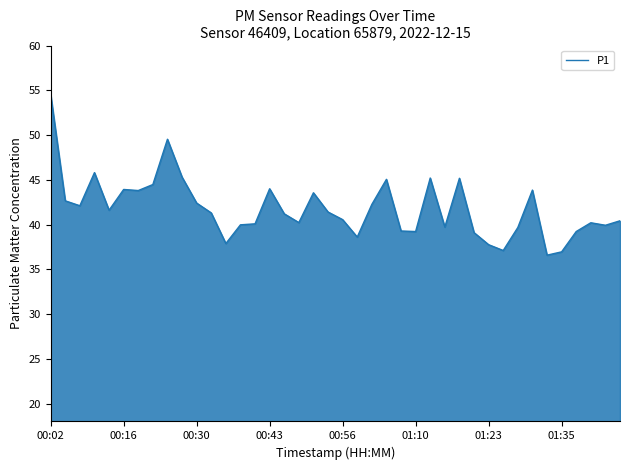

Does the chart have visible grid lines?

No